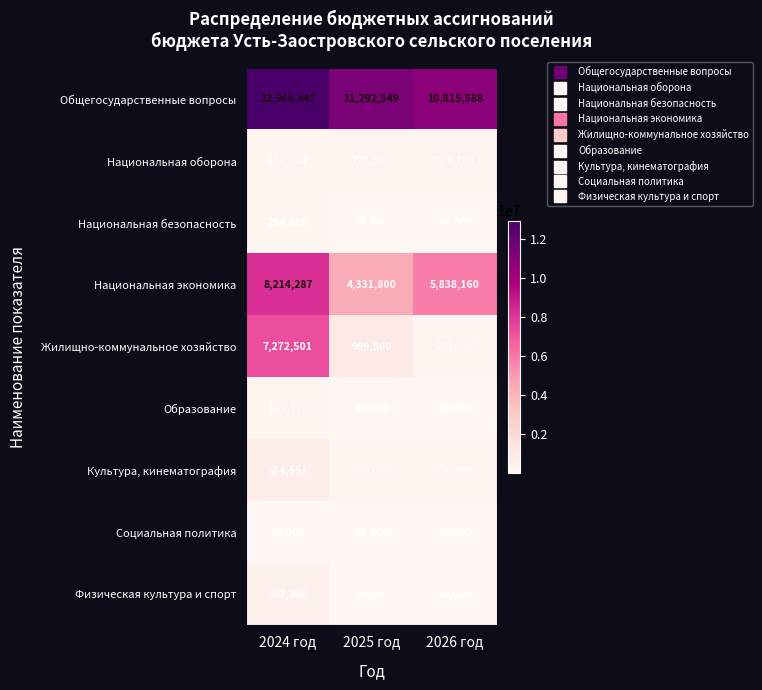

Count the number of categories in the chart.

3